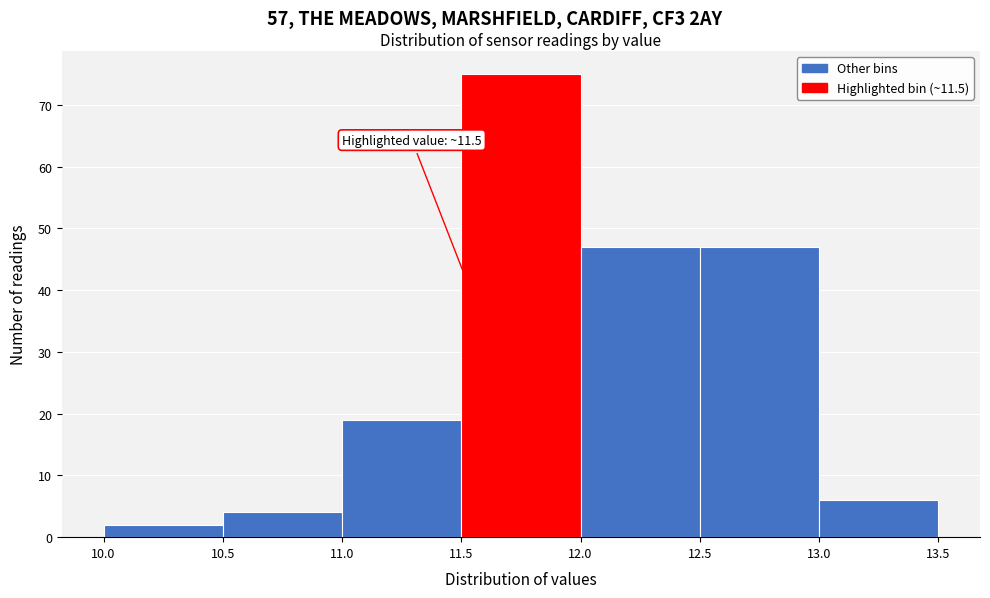

Over which range of the x-axis is the bar tallest?

11.5 to 12.0